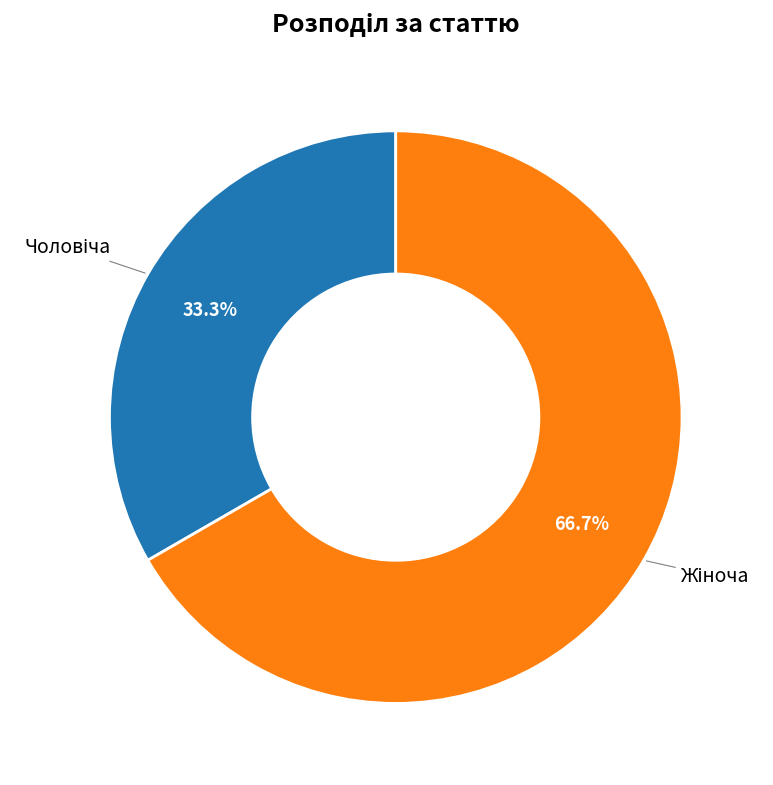

Does any single category account for the majority?

Yes